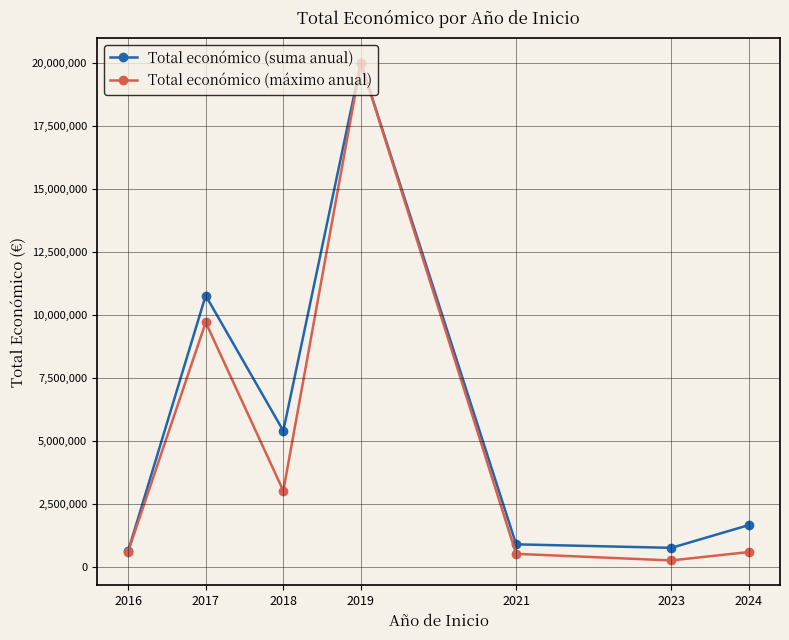

Where is Total económico (suma anual) nearest to the value 10304822?

2017